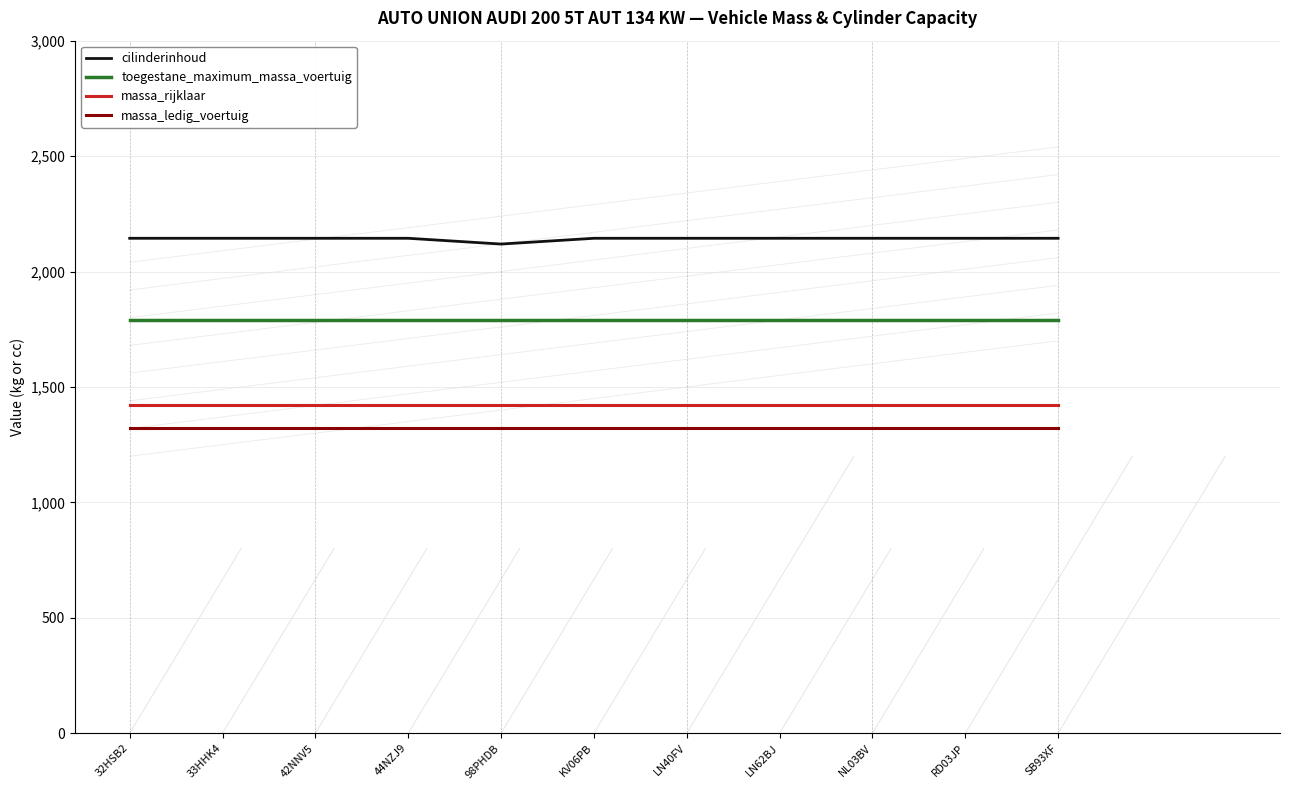

What is the value of the massa_rijklaar point at the 10th from the left?

1424